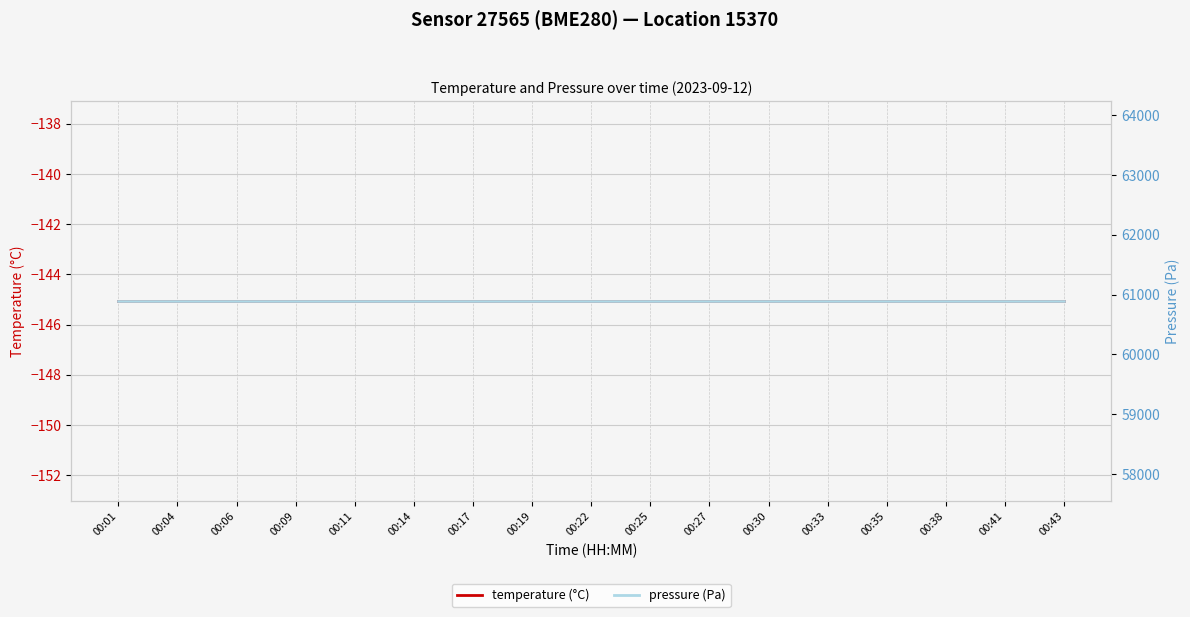

What is the highest value of the temperature (°C) series?

-145.1